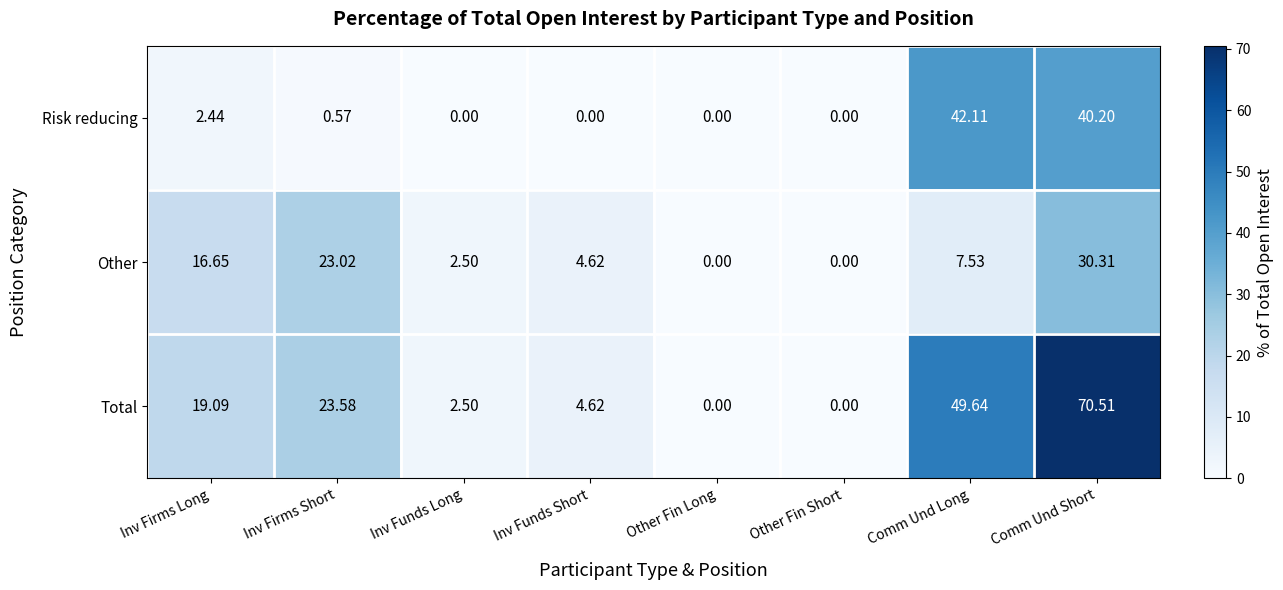

Which series has the largest range (max minus min)?

Total